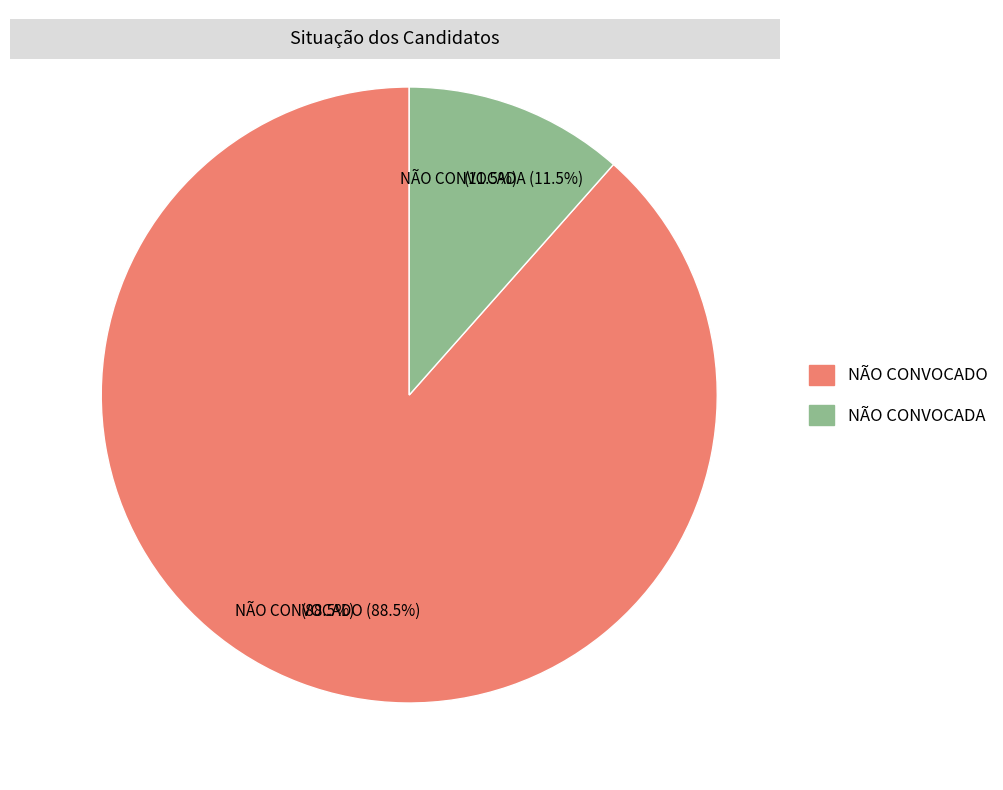

The NÃO CONVOCADA slice represents 18% of the pie. True or false?

False